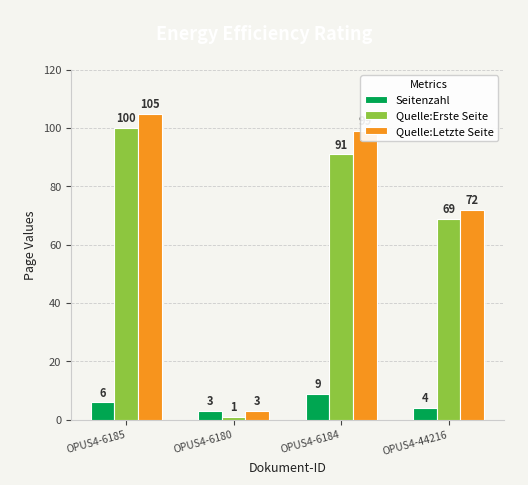

What is the difference between the maximum and second lowest values in the Seitenzahl series?

5